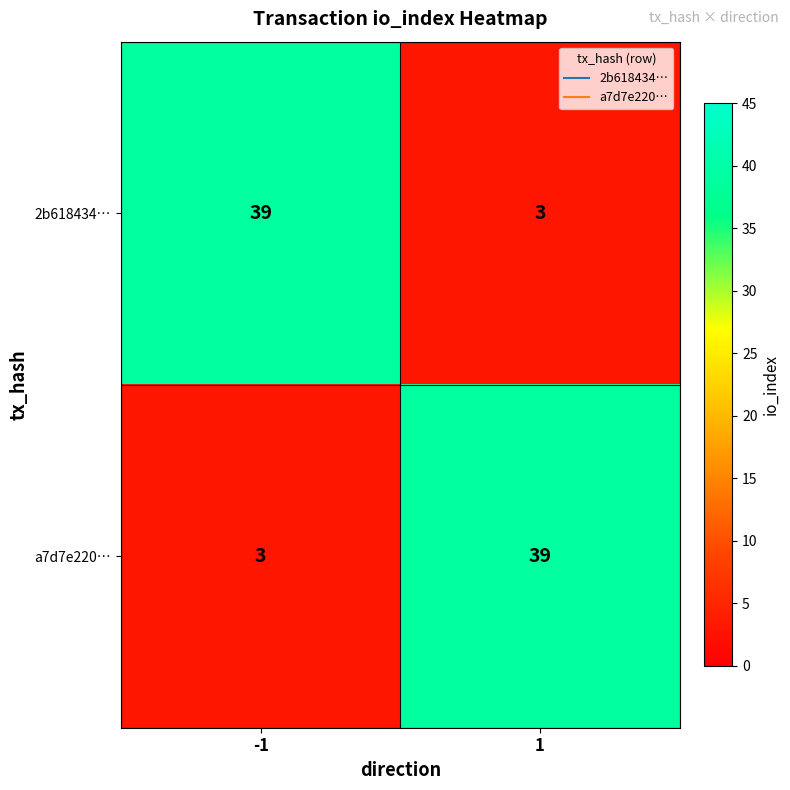

What is the difference between the highest and lowest values at -1?

36